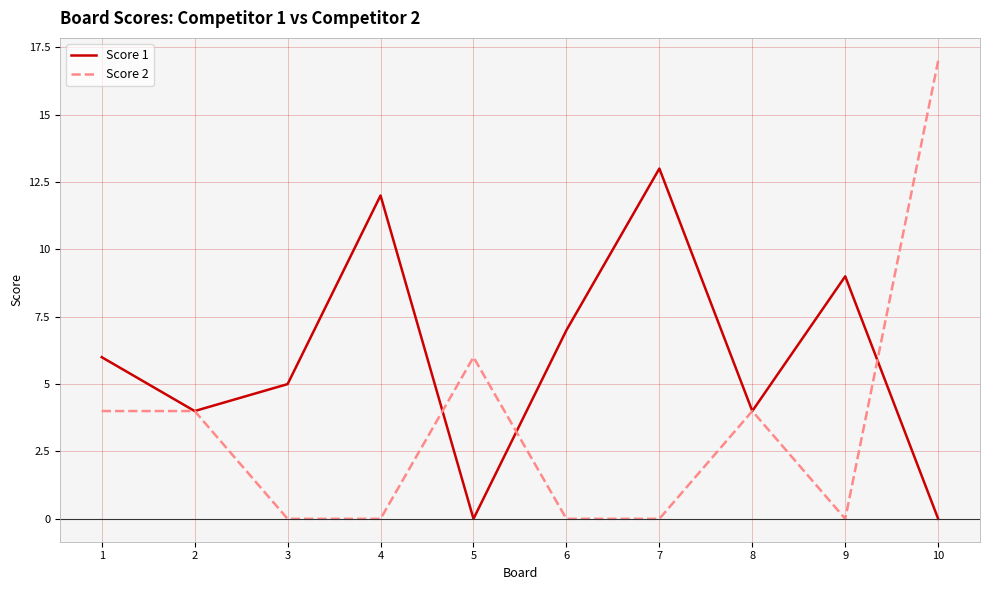

What are all the series names shown in the legend?

Score 1, Score 2